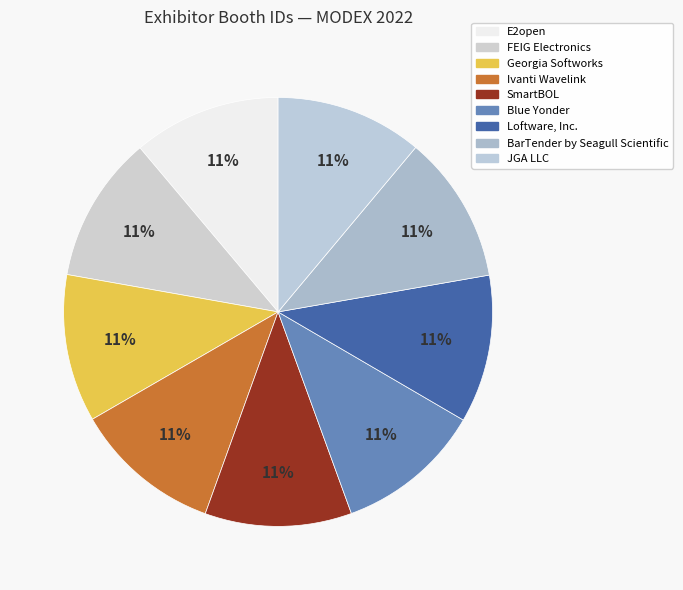

What is the change in value from Loftware, Inc. to JGA LLC?

-318